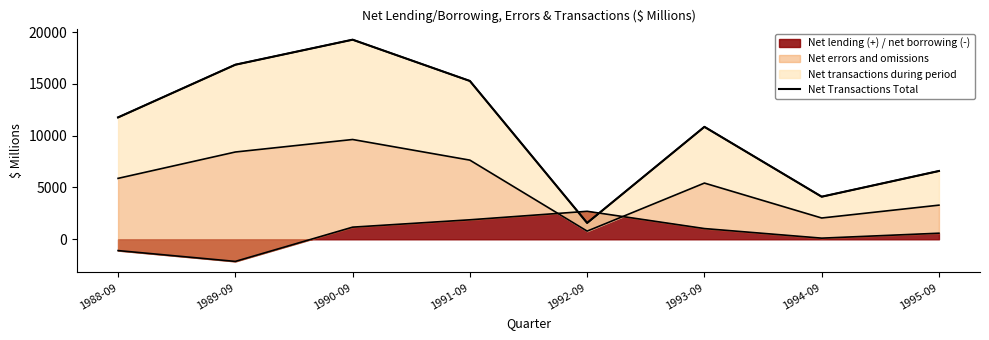

What is the sum of all values?

86282